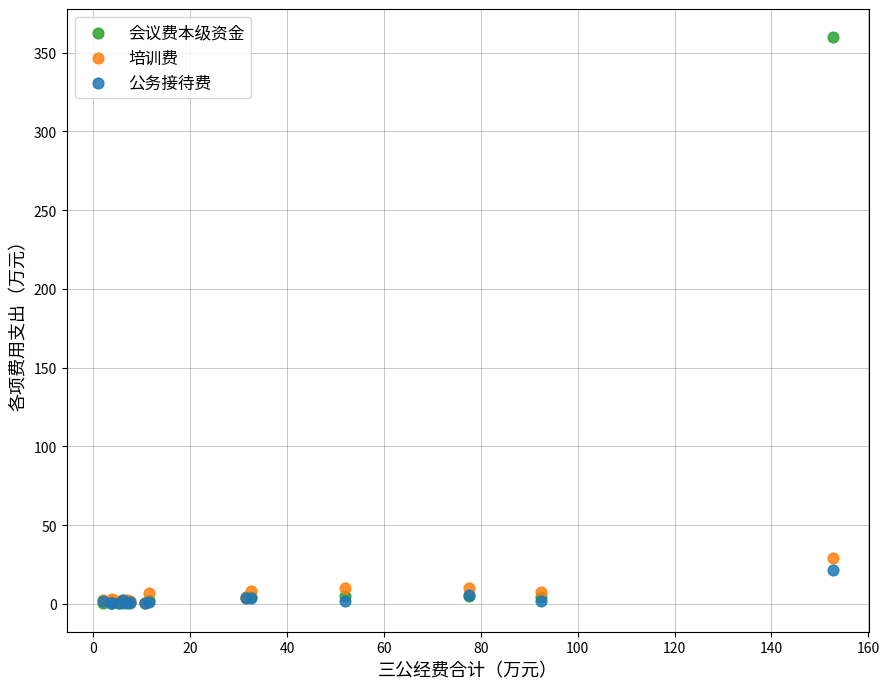

Across all series, what Y value is closest to 180?

29.3